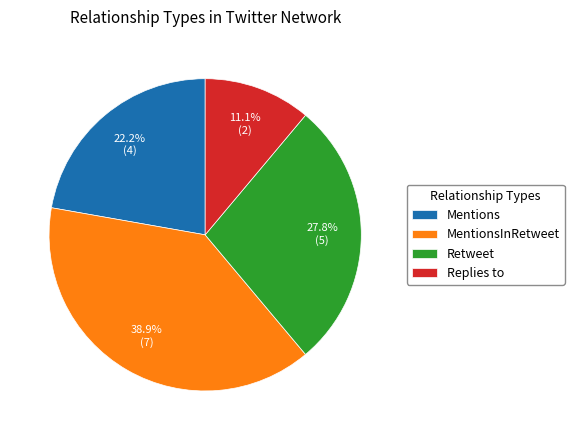

To the nearest percent, what is the combined percentage of MentionsInRetweet and Retweet?

67%